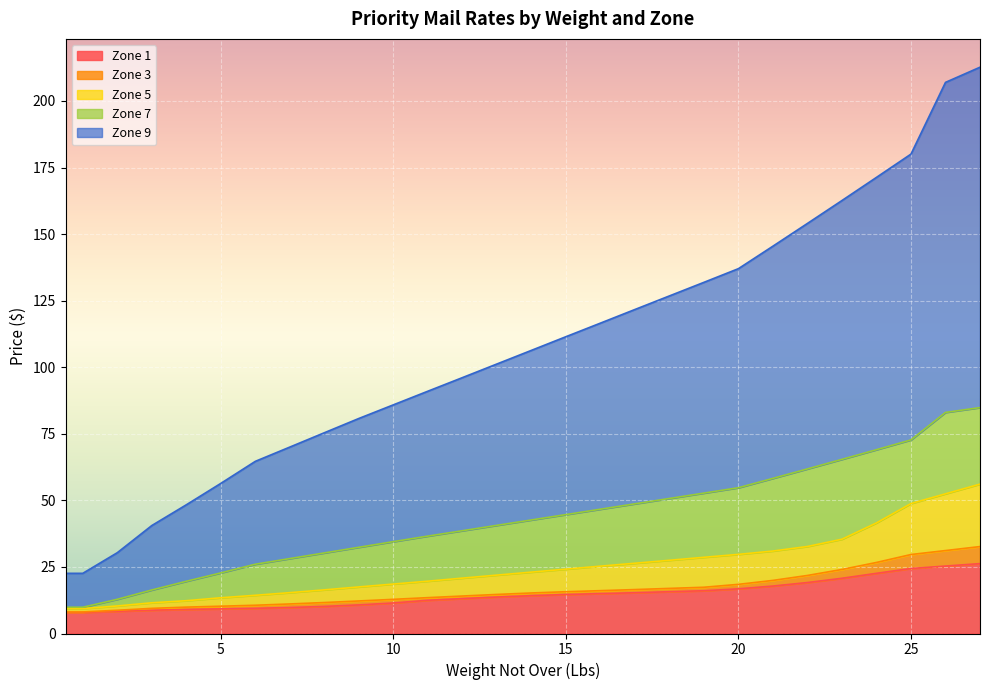

How many lines are shown in the chart?

5